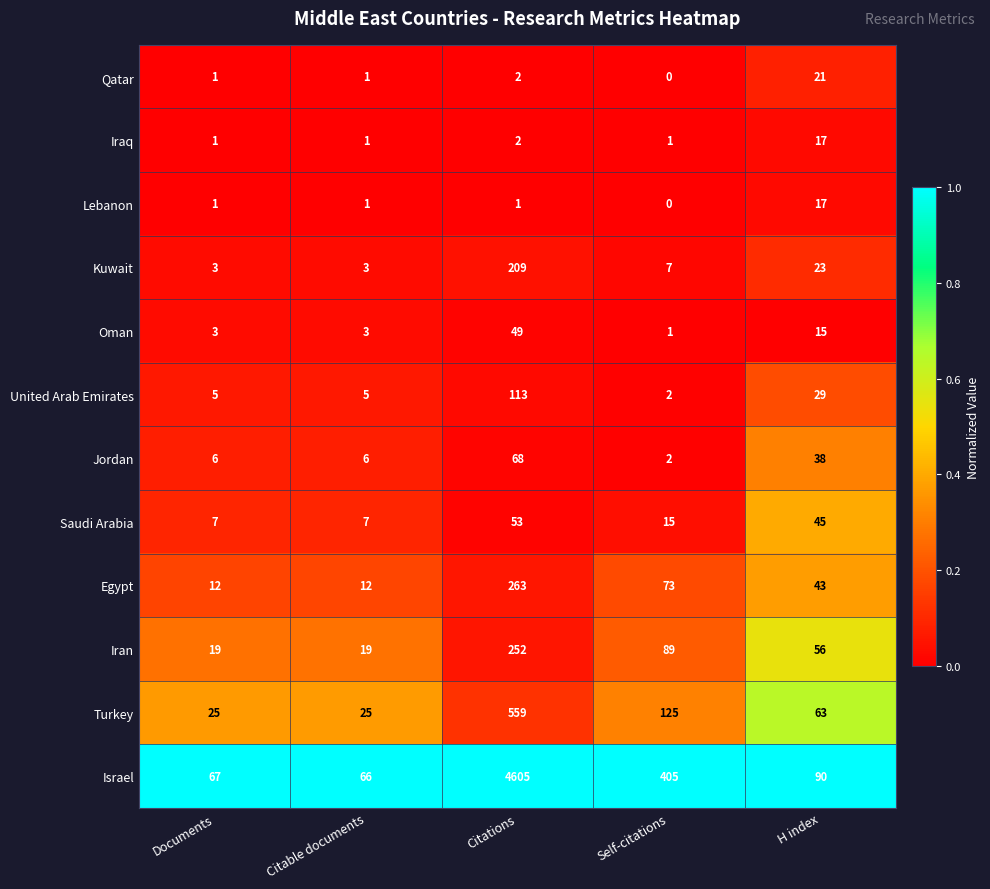

Which series changed the most between Documents and Citations?

Israel